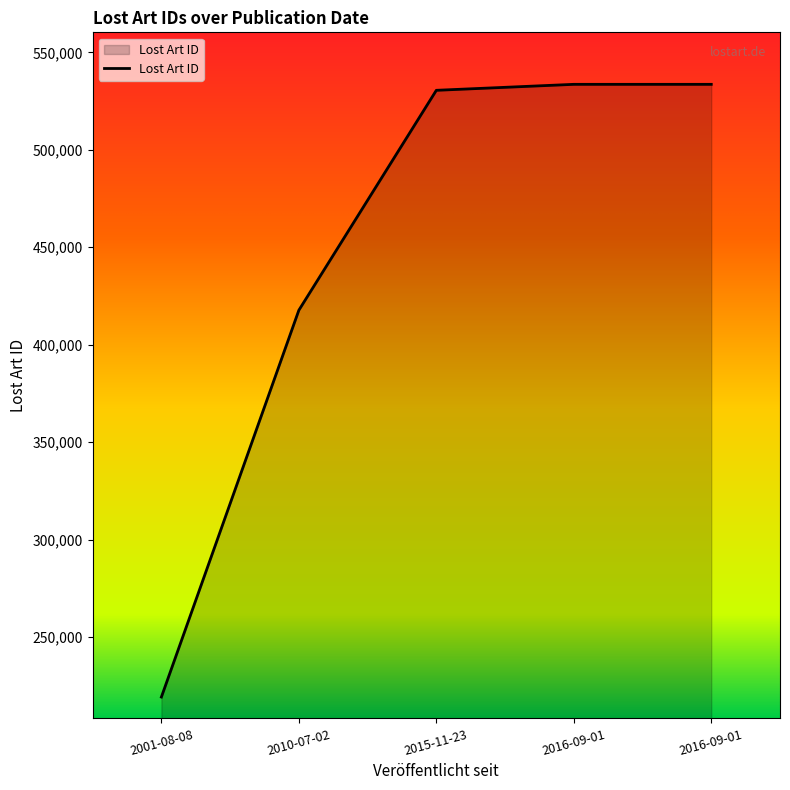

What is the sum of all values?

2234602